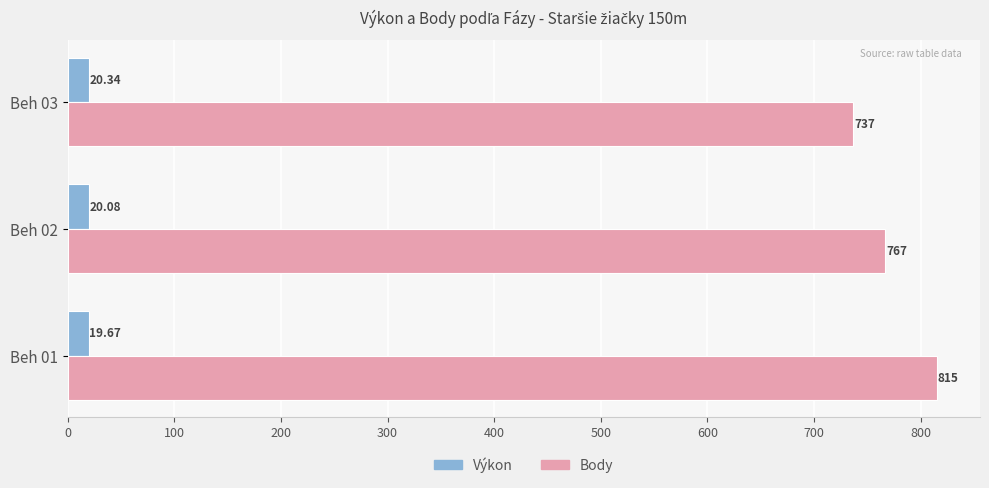

List the labels in order of Body value, largest first.

Beh 01, Beh 02, Beh 03